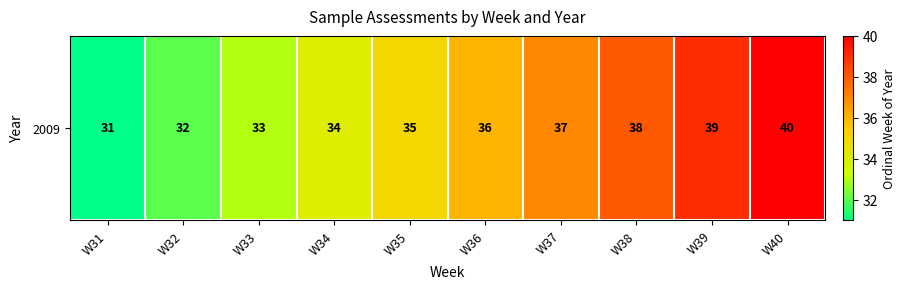

The value at W38 is 65. True or false?

False